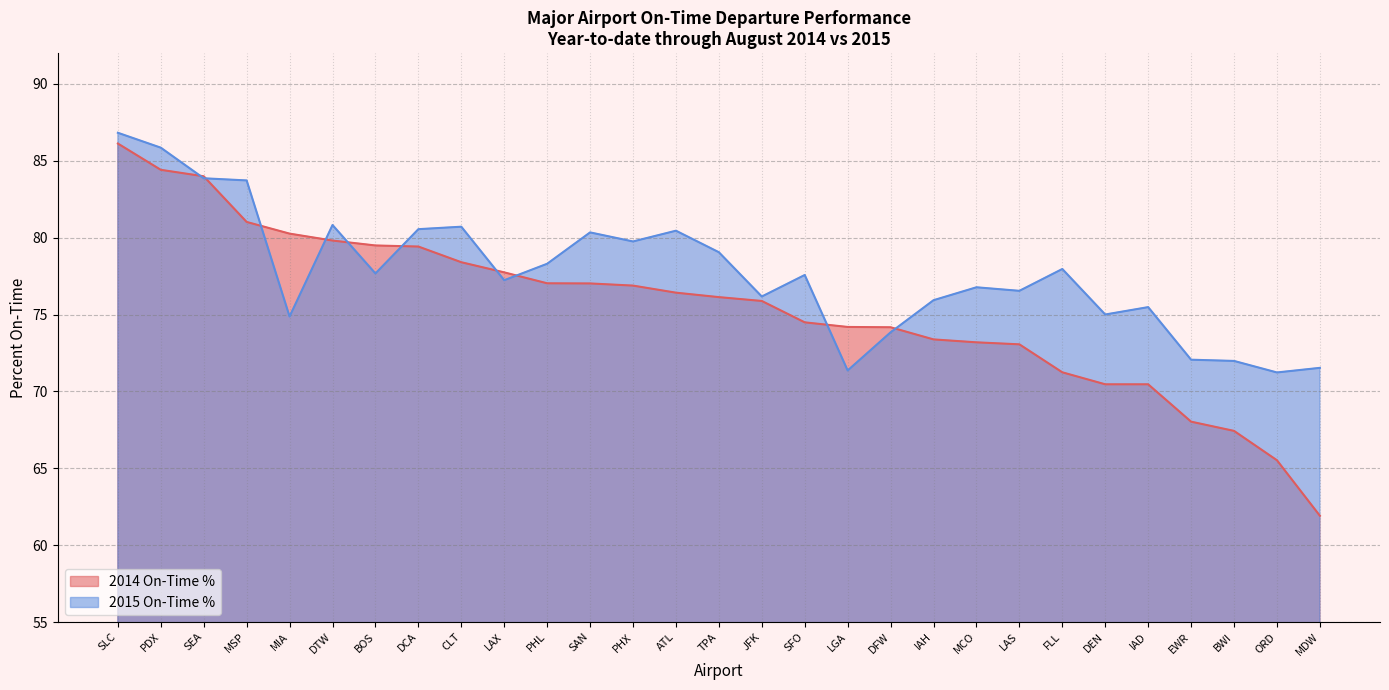

Between DCA and JFK, which is larger?

DCA